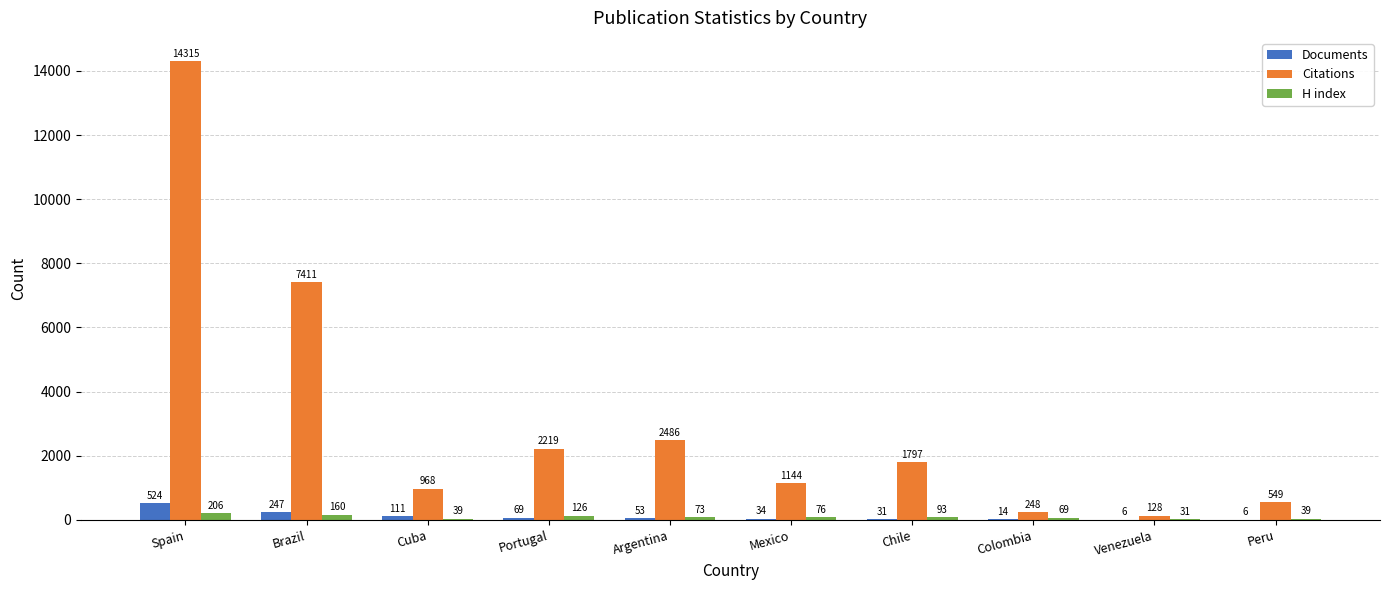

What is the sum of the H index values at Brazil and Argentina?

233